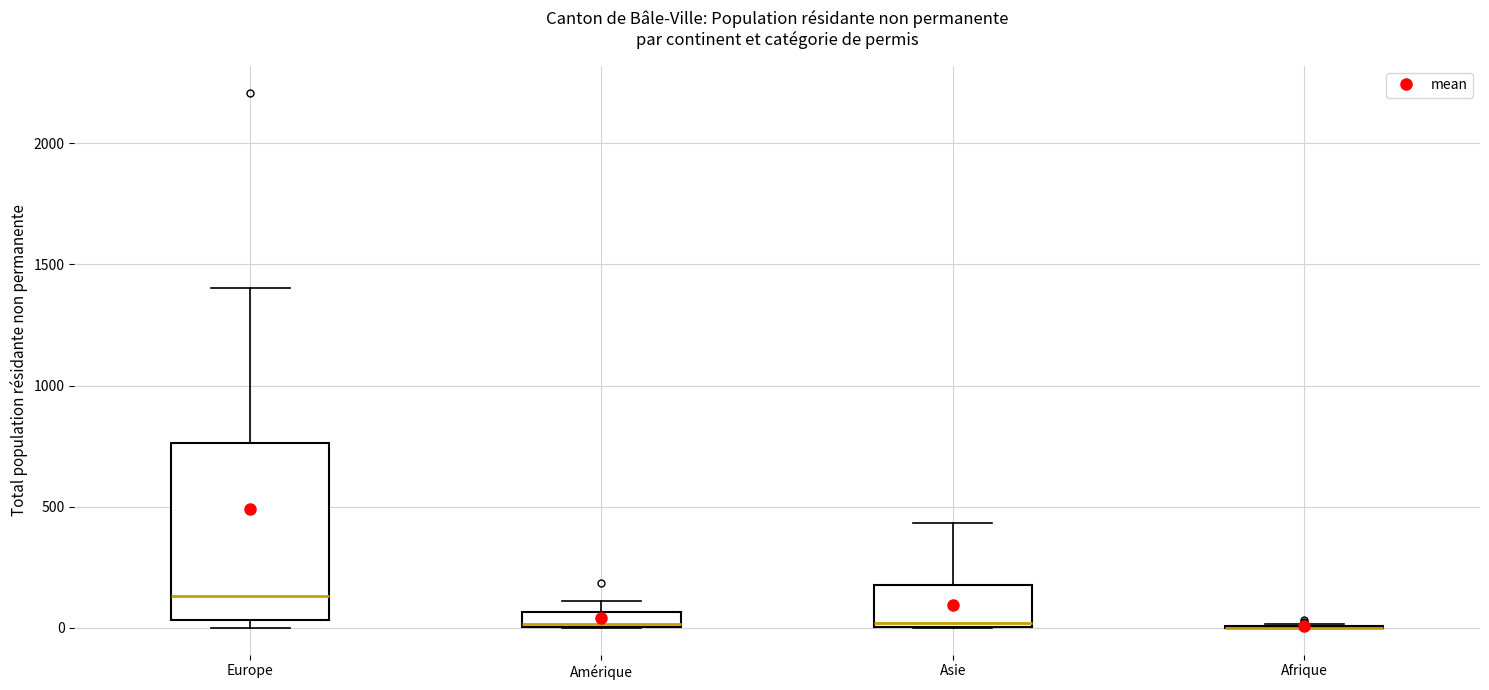

Comparing the boxes themselves (not the whiskers), which one is the tallest?

Europe